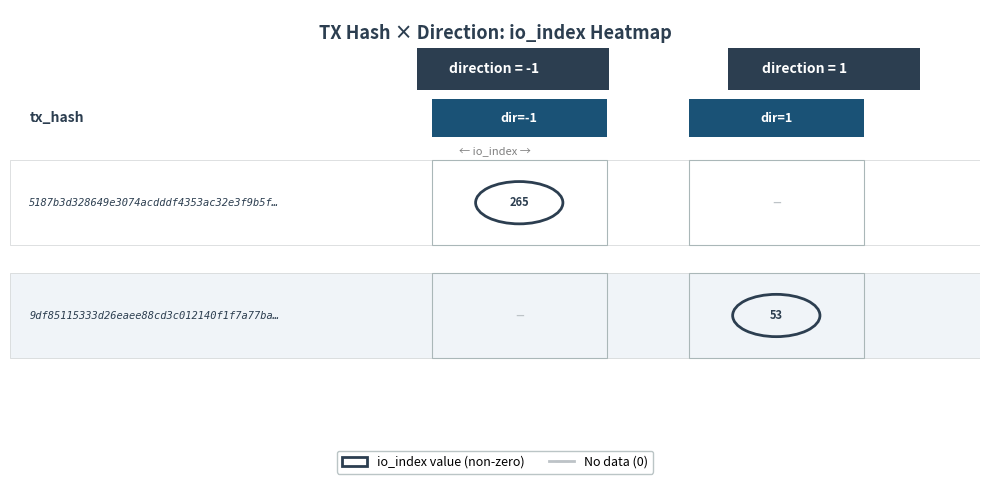

Reading left to right, transcribe all the data shown in this chart.

5187b3d…: direction=-1	io_index=265
9df85115…: direction=1	io_index=53